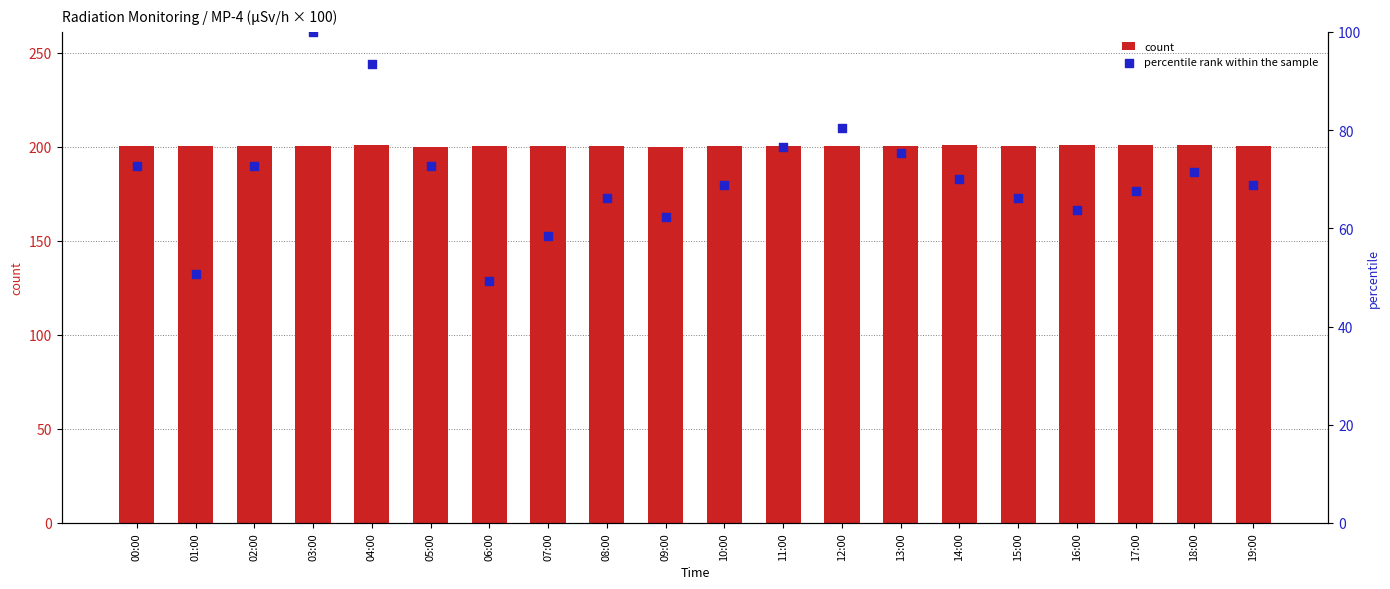

What are all the series names shown in the legend?

count, percentile rank within the sample